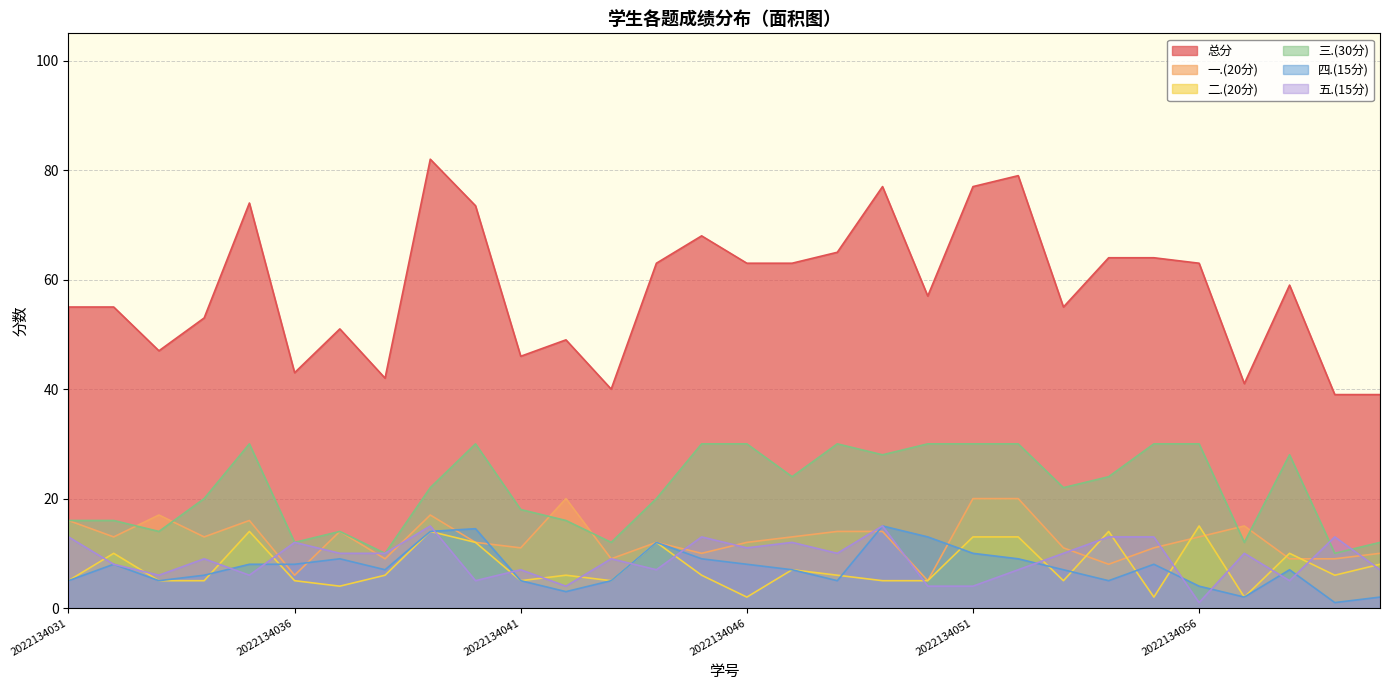

Where is the first local maximum for 二.(20分)?

2022134032